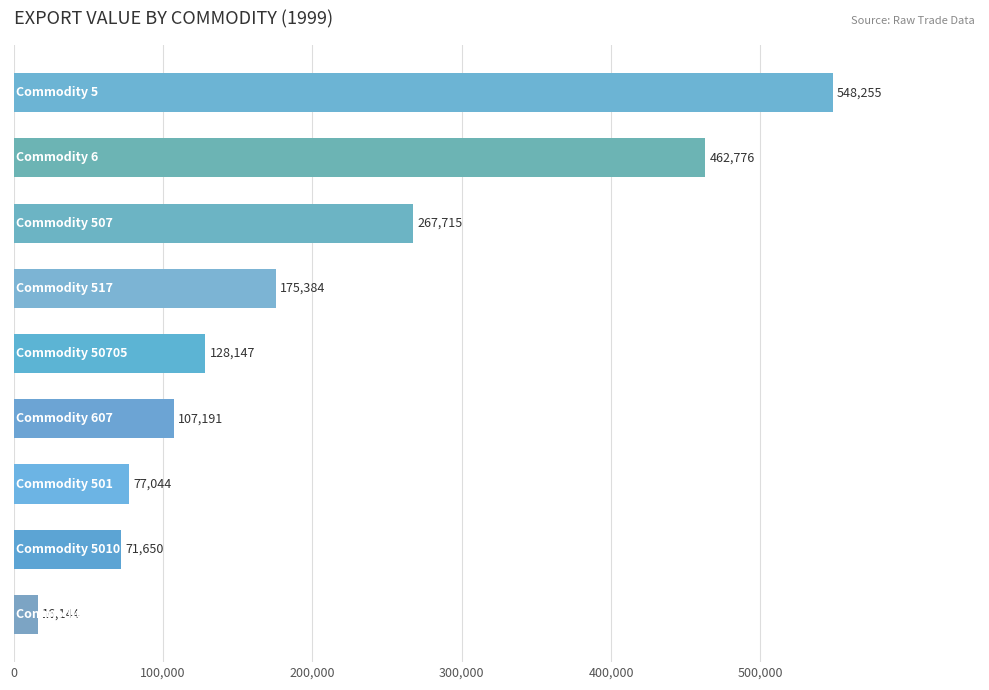

How many data points does each series have?

9